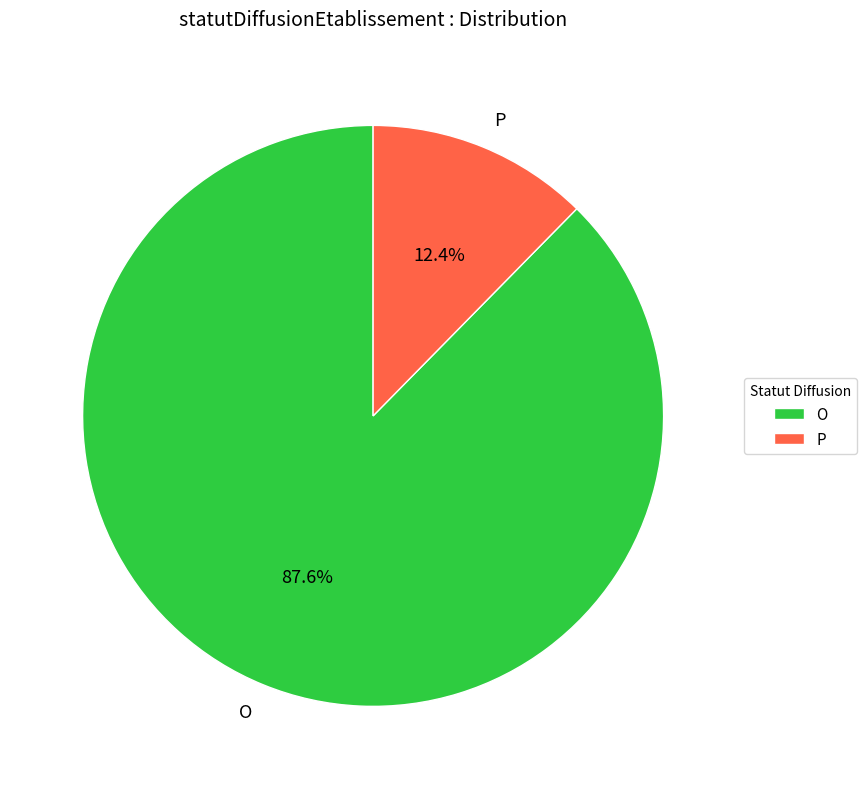

To the nearest percent, what portion does P represent?

12%